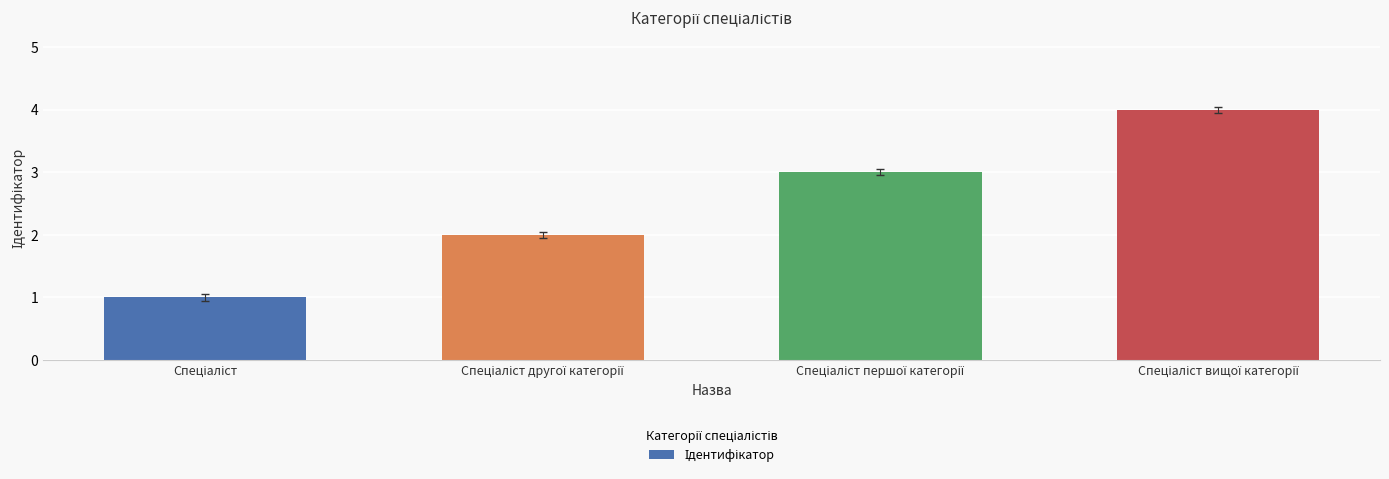

What is the difference between the maximum and minimum values?

3